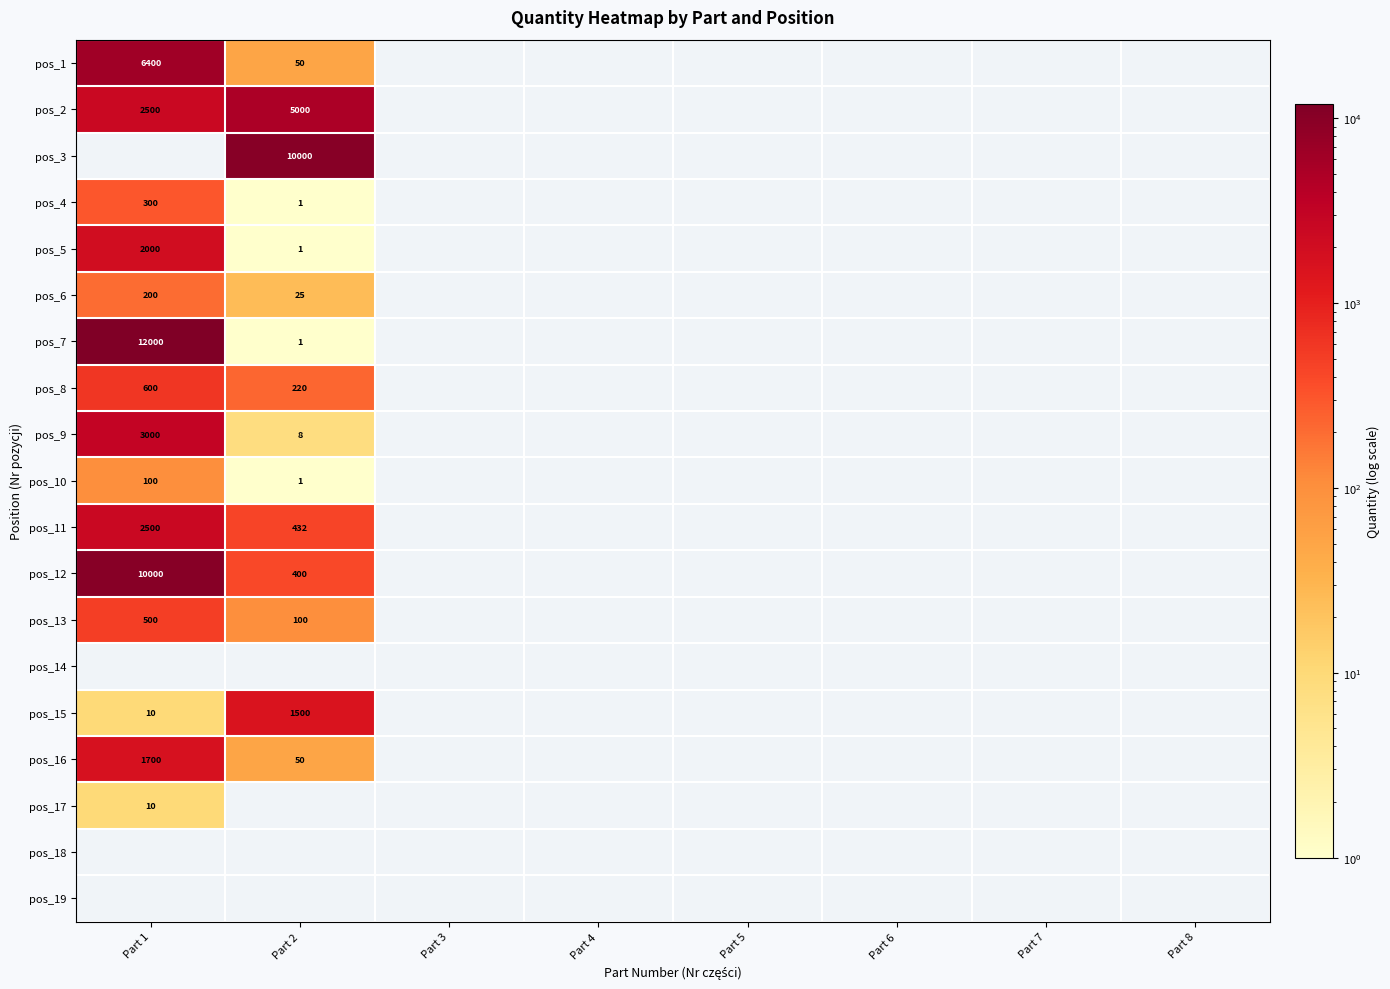

List the labels in order of pos_5 value, largest first.

Part 1, Part 2, Part 3, Part 4, Part 5, Part 6, Part 7, Part 8